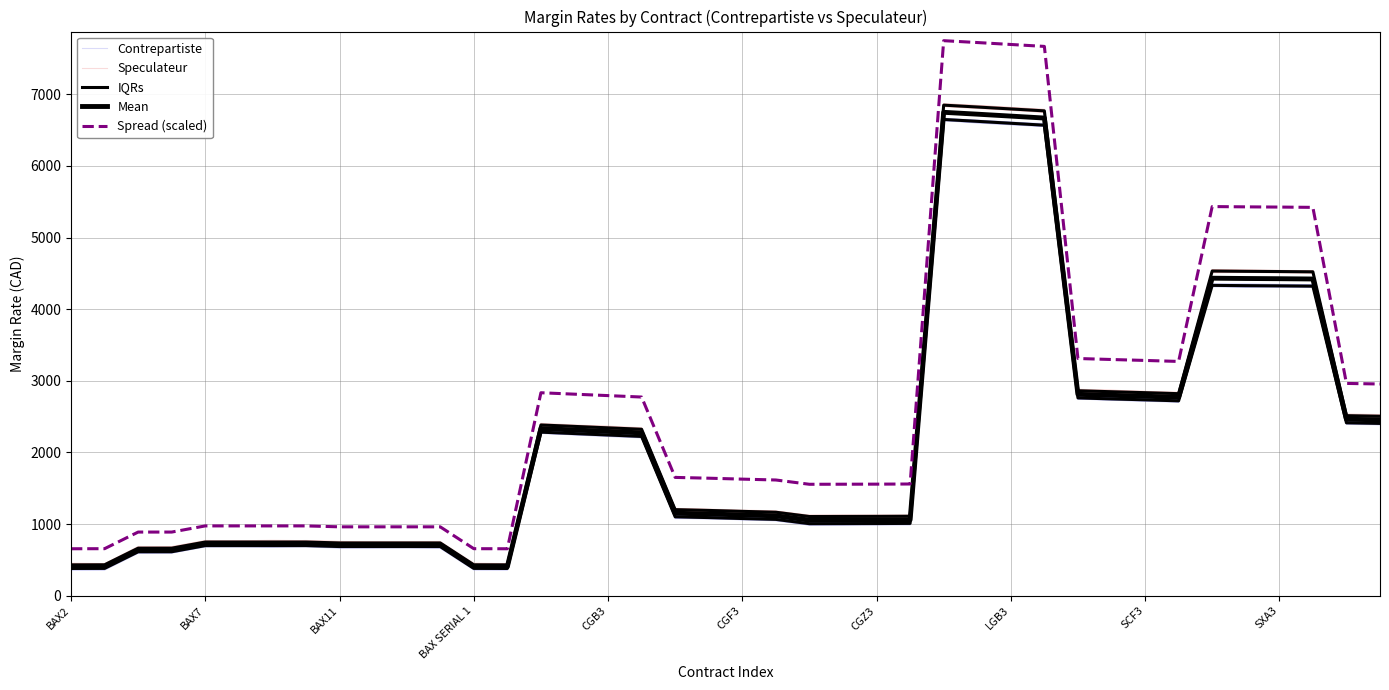

At which label does Mean reach its peak?

26